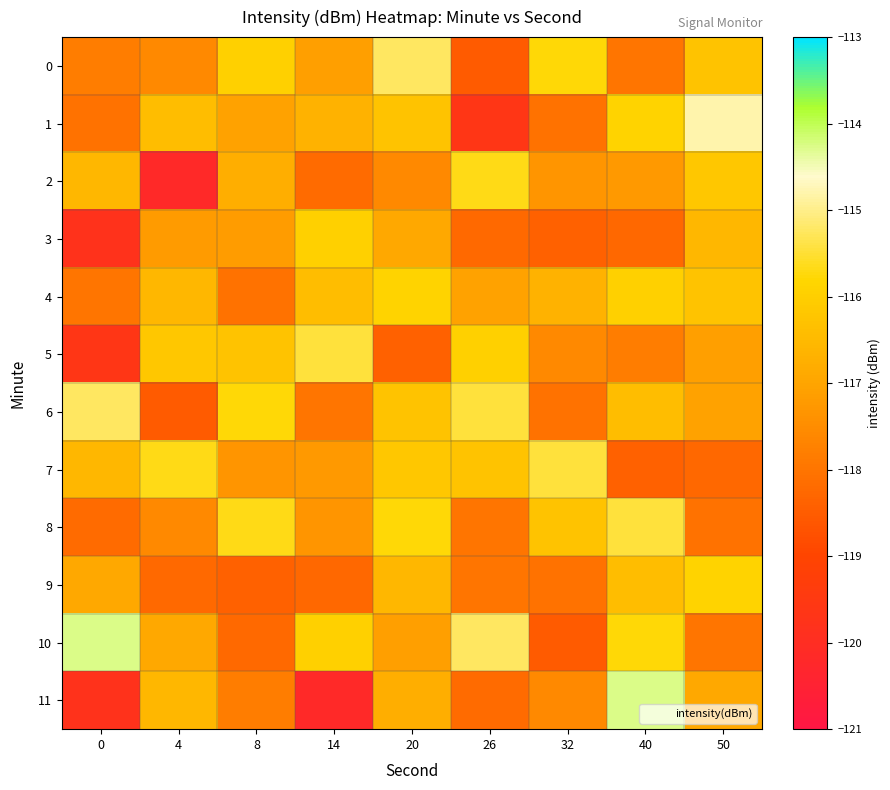

Which series has the widest spread of values?

11